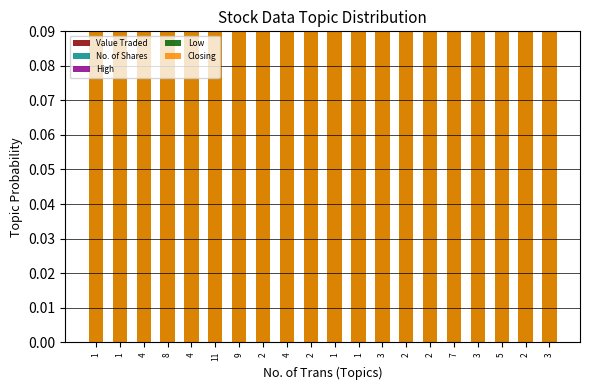

What are all the series names shown in the legend?

Value Traded, No. of Shares, High, Low, Closing